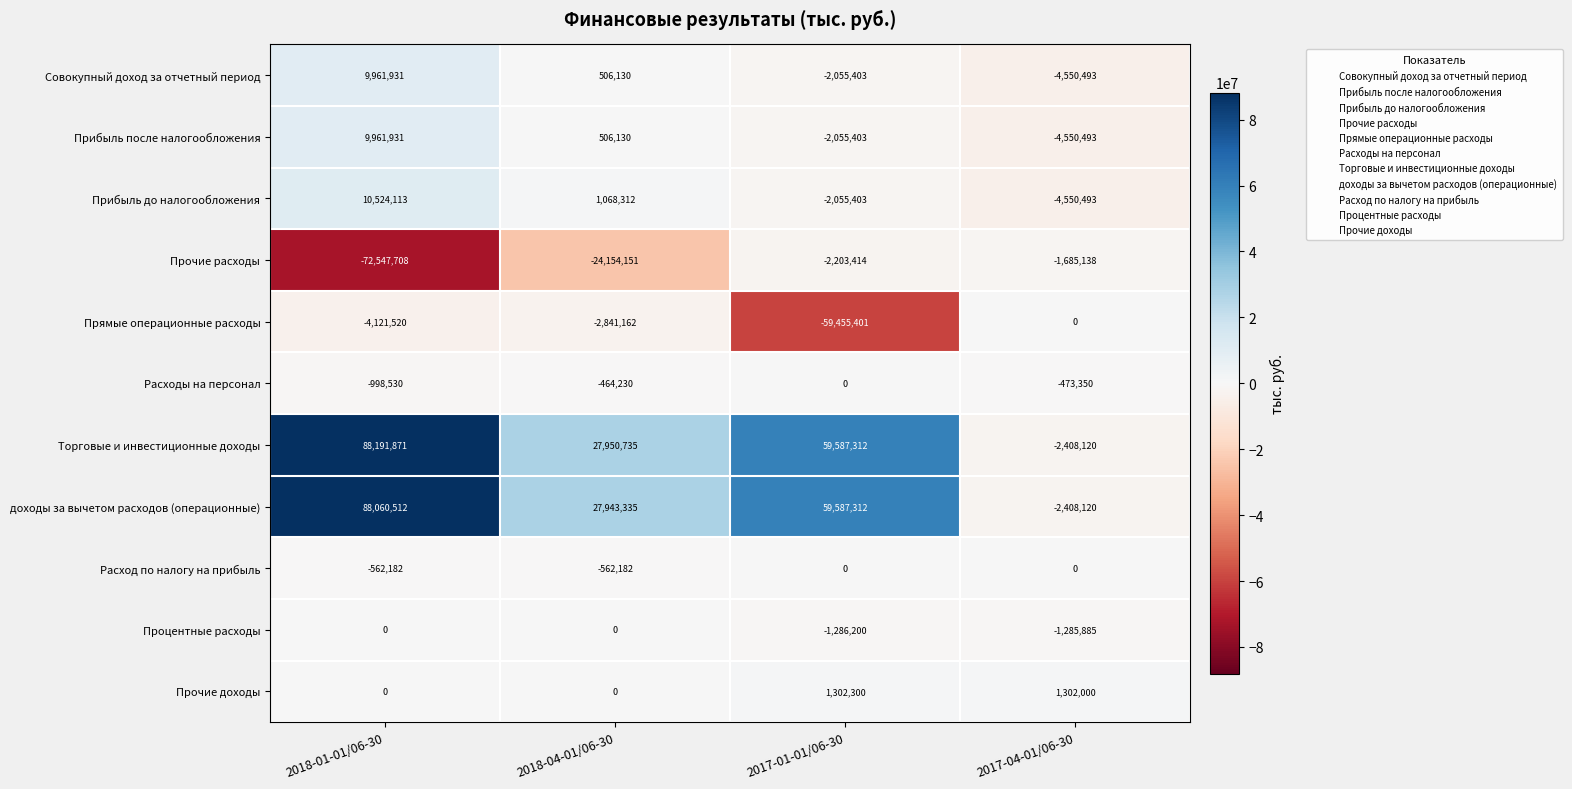

What is the total value across all series at 2018-04-01/06-30?

29952917